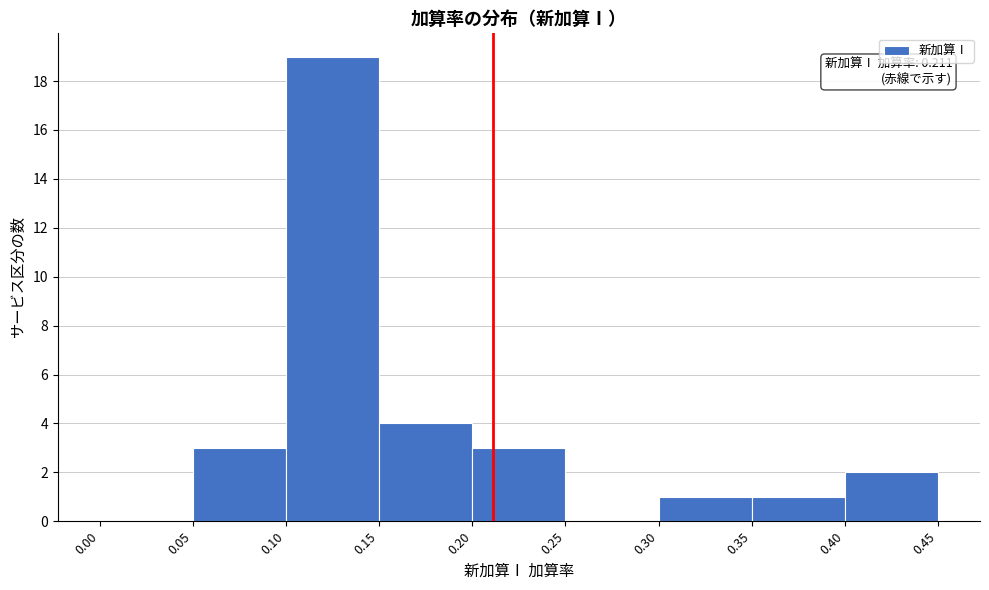

Which range on the x-axis has the tallest bar?

0.10 to 0.15